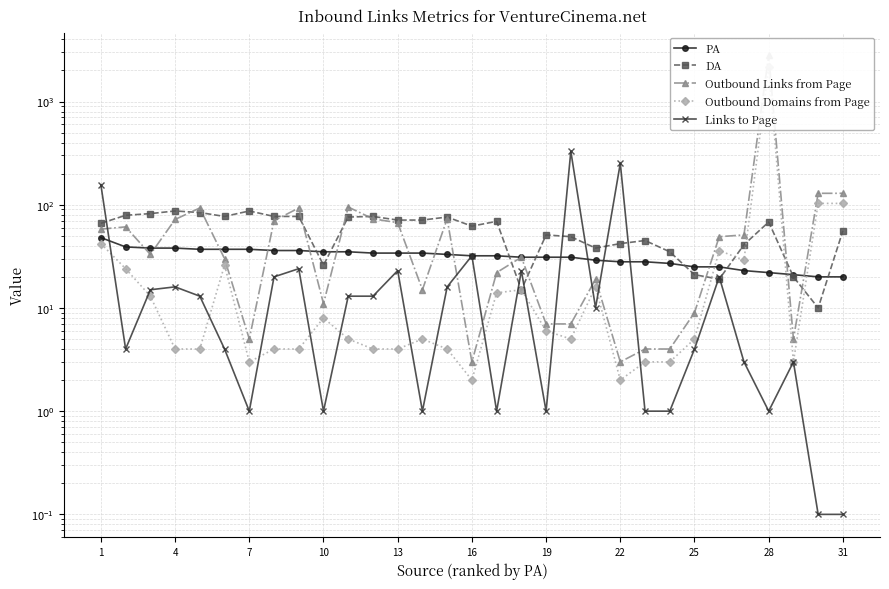

Reading left to right, what are all the values shown in this chart?

PA: 48.0	39.0	38.0	38.0	37.0	37.0	37.0	36.0	36.0	35.0	35.0	34.0	34.0	34.0	33.0	32.0	32.0	31.0	31.0	31.0	29.0	28.0	28.0	27.0	25.0	25.0	23.0	22.0	21.0	20.0	20.0
DA: 66.0	79.0	82.0	87.0	84.0	77.0	87.0	77.0	77.0	26.0	76.0	77.0	71.0	71.0	76.0	62.0	69.0	15.0	51.0	49.0	38.0	42.0	45.0	35.0	21.0	19.0	41.0	68.0	20.0	10.0	56.0
Outbound Links from Page: 58.0	61.0	33.0	72.0	93.0	30.0	5.0	70.0	93.0	11.0	95.0	73.0	67.0	15.0	73.0	3.0	22.0	31.0	7.0	7.0	19.0	3.0	4.0	4.0	9.0	49.0	51.0	2794.0	5.0	129.0	129.0
Outbound Domains from Page: 42.0	24.0	13.0	4.0	4.0	26.0	3.0	4.0	4.0	8.0	5.0	4.0	4.0	5.0	4.0	2.0	14.0	15.0	6.0	5.0	16.0	2.0	3.0	3.0	5.0	36.0	29.0	2183.0	3.0	103.0	103.0
Links to Page: 156.0	4.0	15.0	16.0	13.0	4.0	1.0	20.0	24.0	1.0	13.0	13.0	23.0	1.0	16.0	32.0	1.0	23.0	1.0	329.0	10.0	252.0	1.0	1.0	4.0	20.0	3.0	1.0	3.0	0.1	0.1